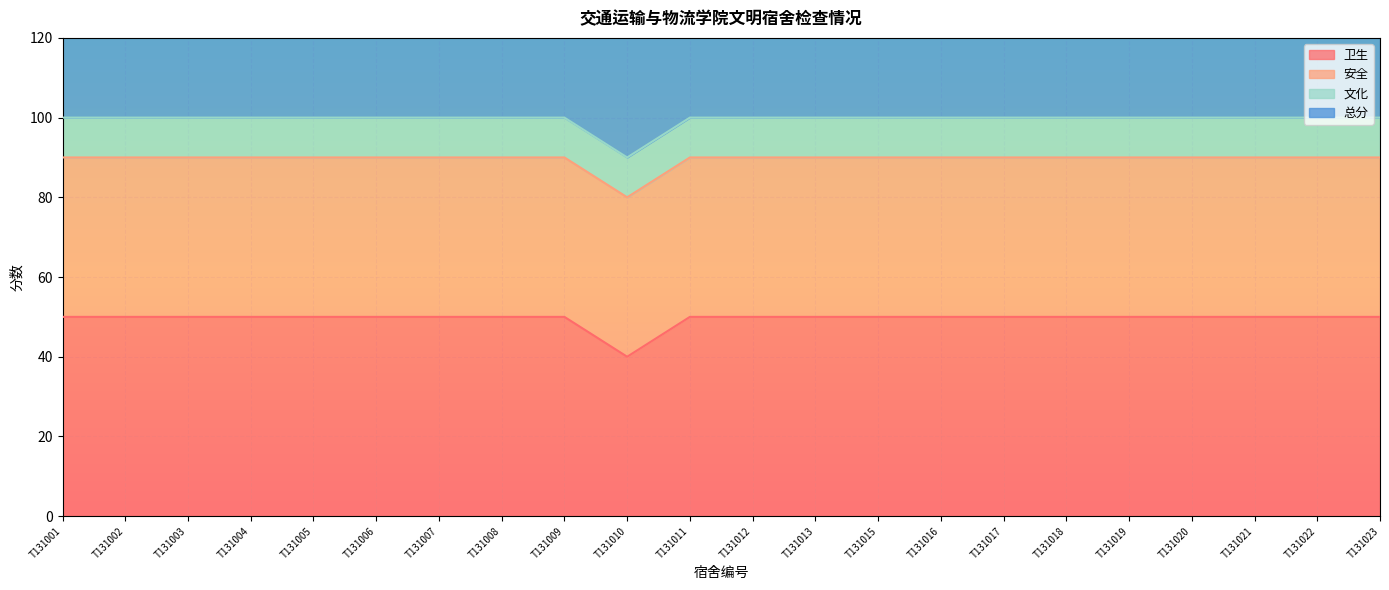

At how many categories does at least one series exceed 52?

22